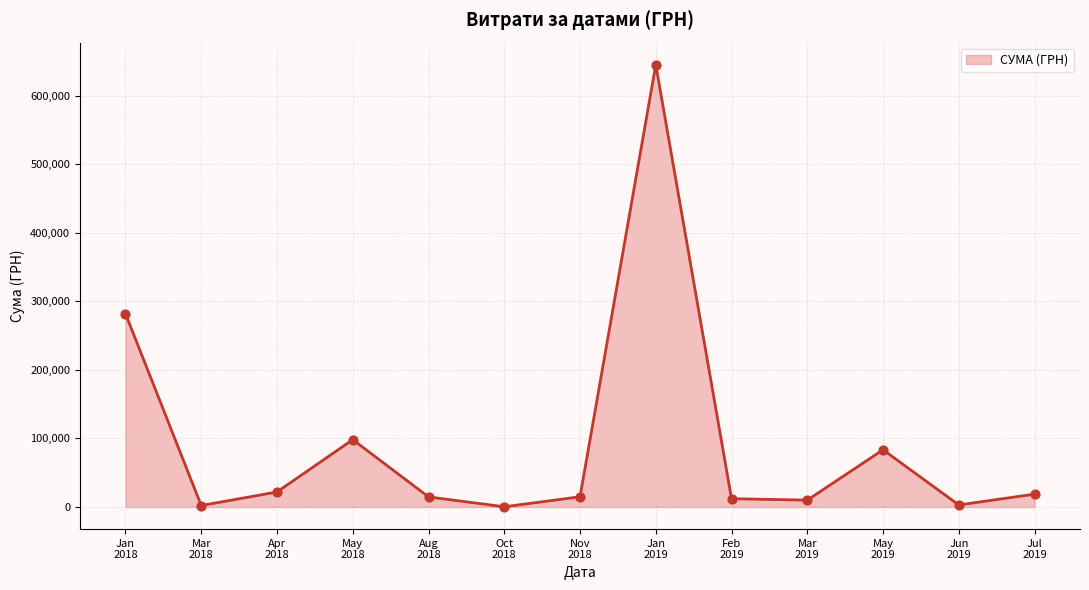

What is the maximum value shown in the chart?

645005.1